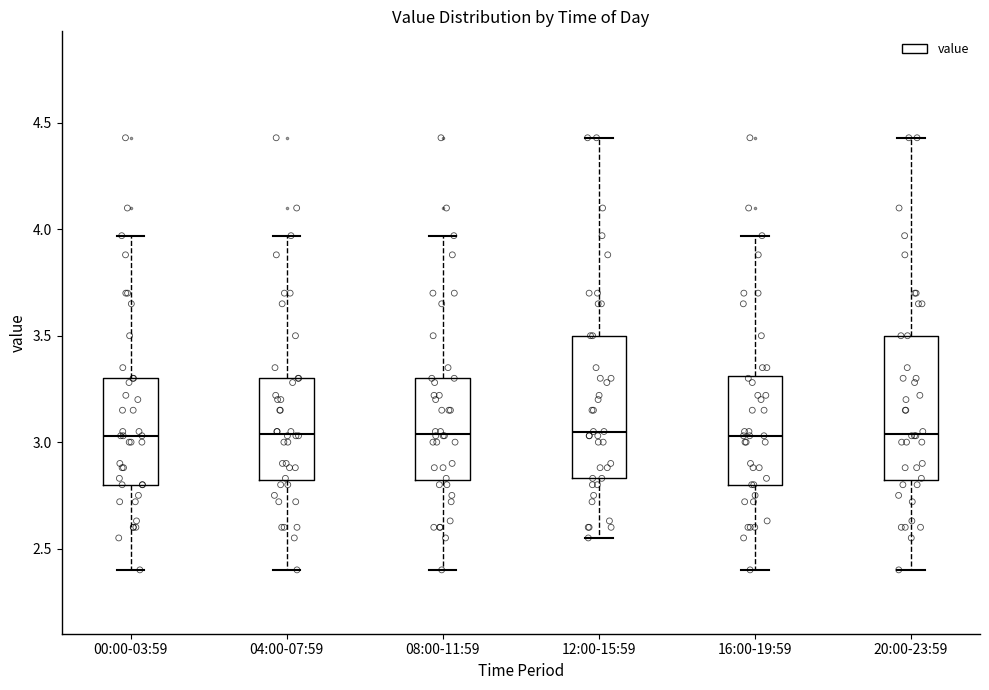

Where does the lower whisker of the box for 00:00-03:59 end on the y-axis? The values are not printed on the chart, so give them approximately, as read against the axis.

2.40